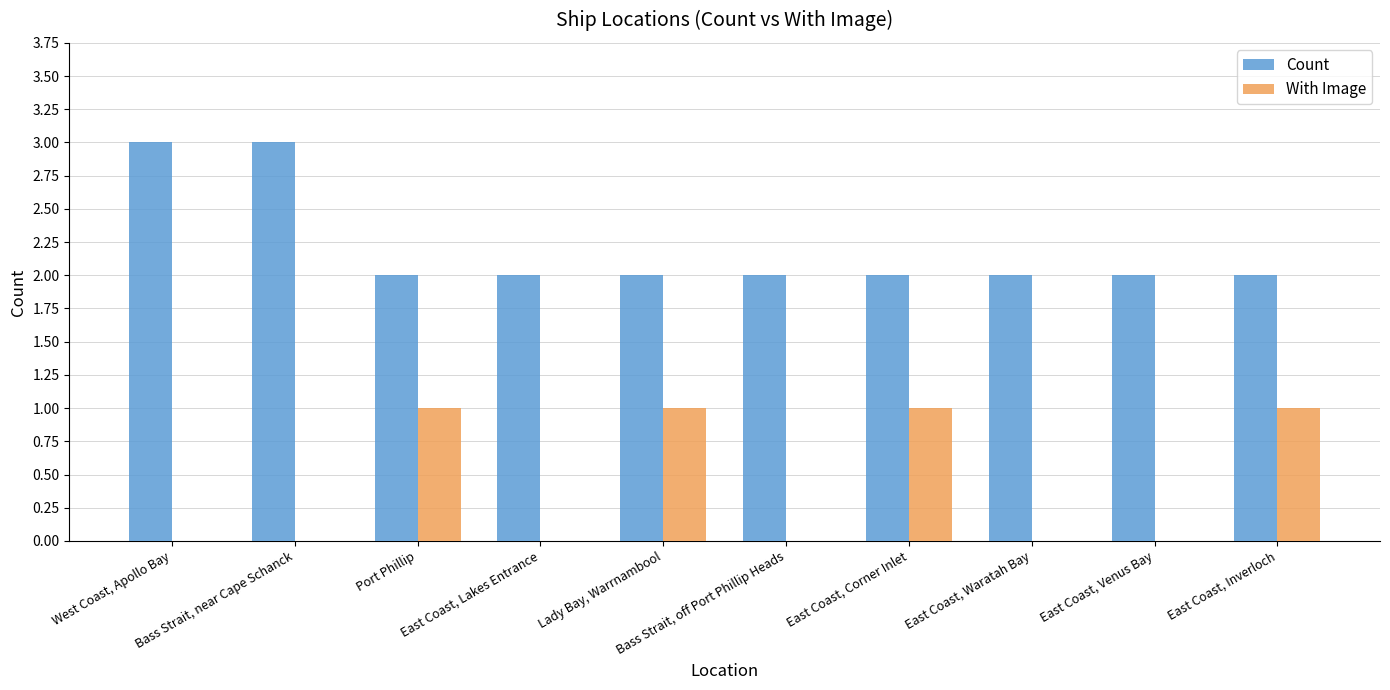

What is the maximum value shown in the chart?

3